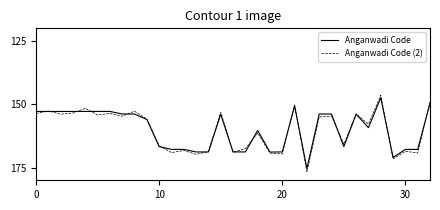

Which series has the widest spread of values?

Anganwadi Code (2)